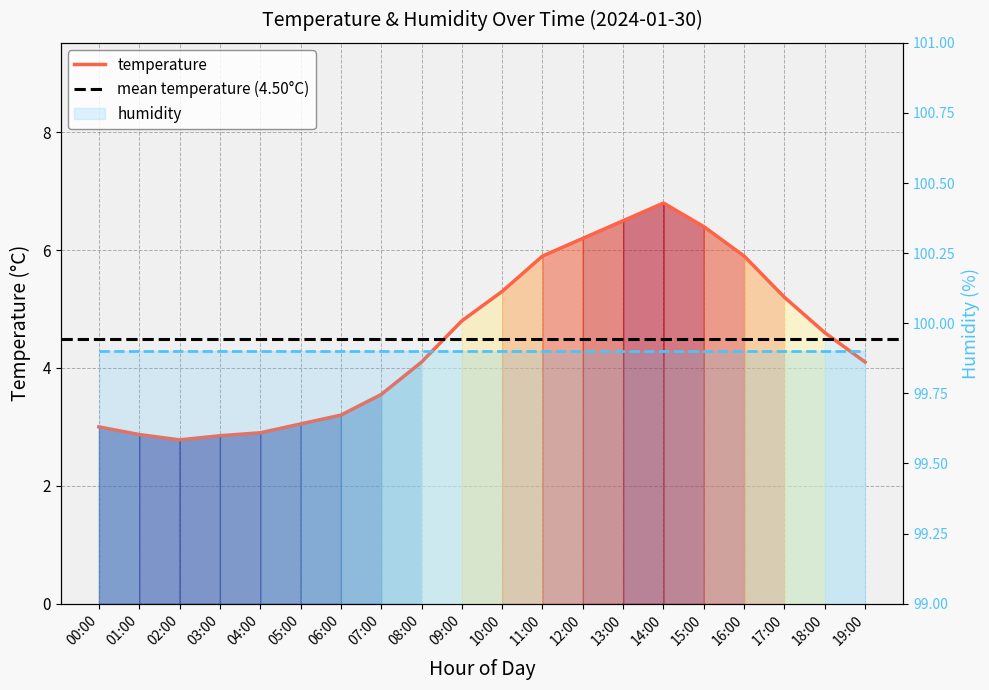

The value at 10:00 is 5.3. True or false?

True